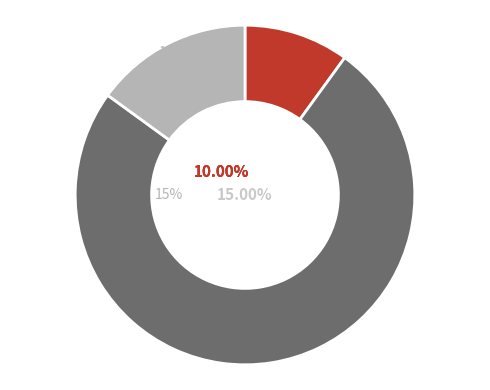

Which slice is the smallest?

Should be allowed